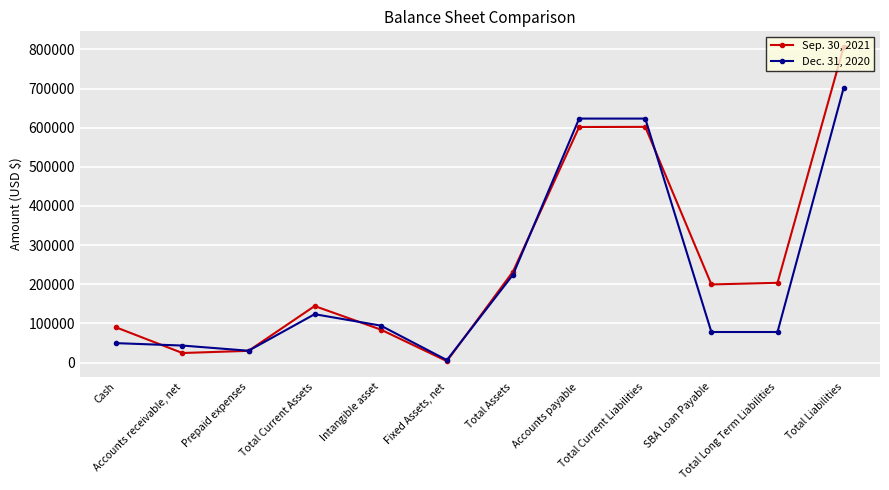

The Sep. 30, 2021 series shows 24536 at Accounts receivable, net. True or false?

True